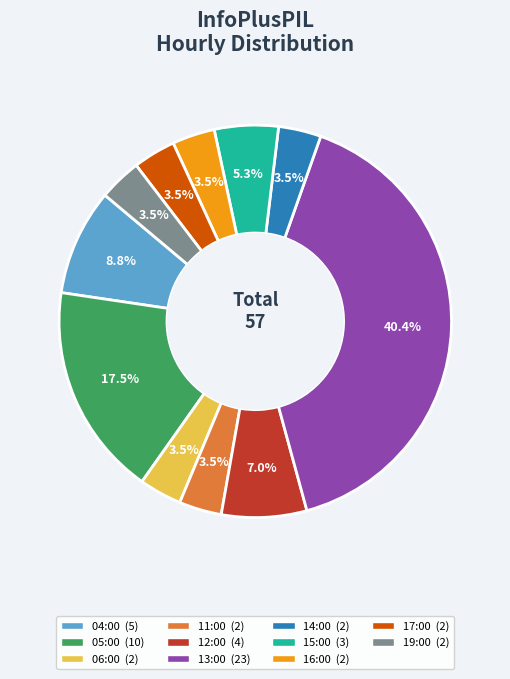

How many segments does this pie chart have?

11